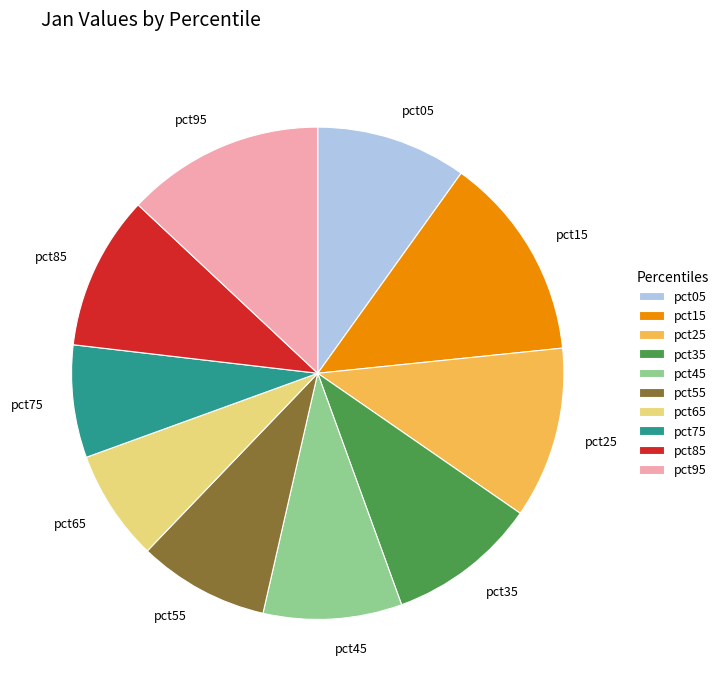

Count the number of slices in the pie.

10